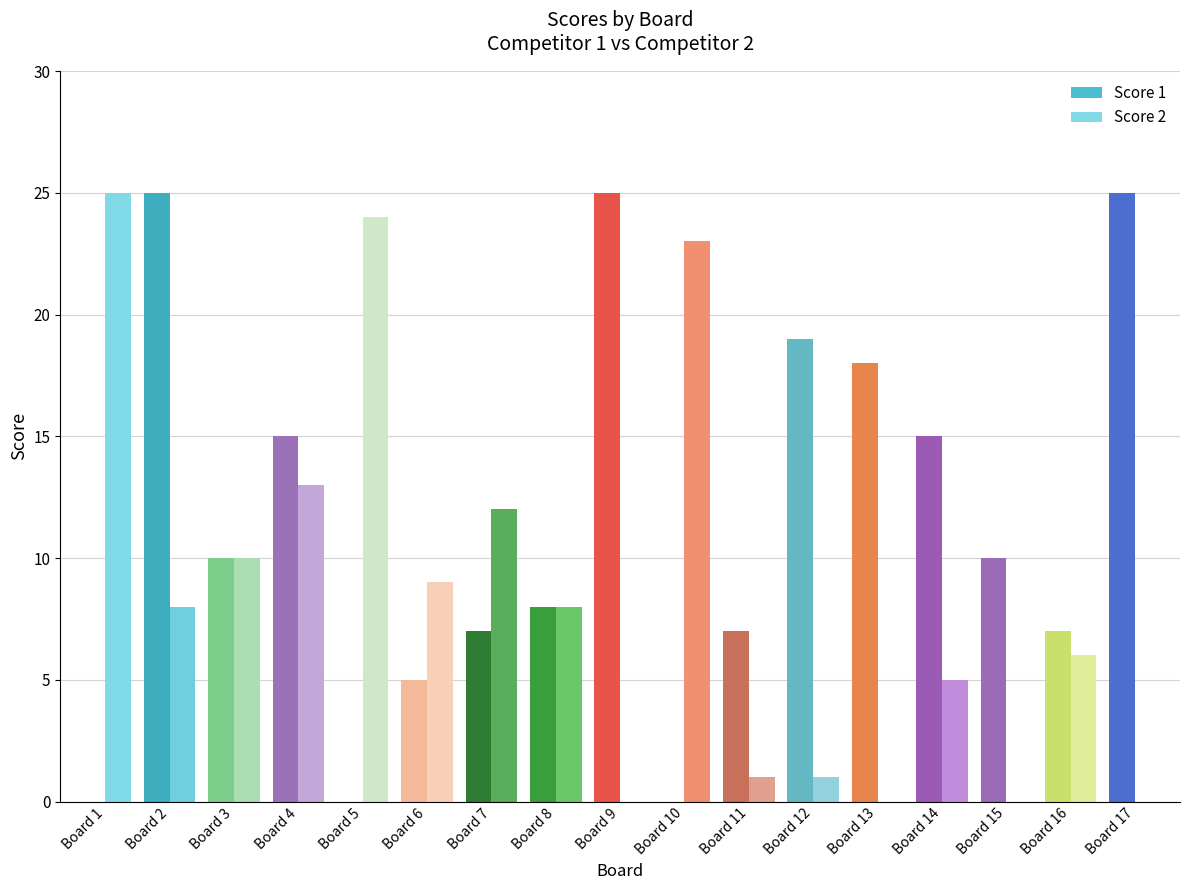

Reading right to left, what are all the values shown in this chart?

Score 1: Board 17=25	Board 16=7	Board 15=10	Board 14=15	Board 13=18	Board 12=19	Board 11=7	Board 10=0	Board 9=25	Board 8=8	Board 7=7	Board 6=5	Board 5=0	Board 4=15	Board 3=10	Board 2=25	Board 1=0
Score 2: Board 17=0	Board 16=6	Board 15=0	Board 14=5	Board 13=0	Board 12=1	Board 11=1	Board 10=23	Board 9=0	Board 8=8	Board 7=12	Board 6=9	Board 5=24	Board 4=13	Board 3=10	Board 2=8	Board 1=25